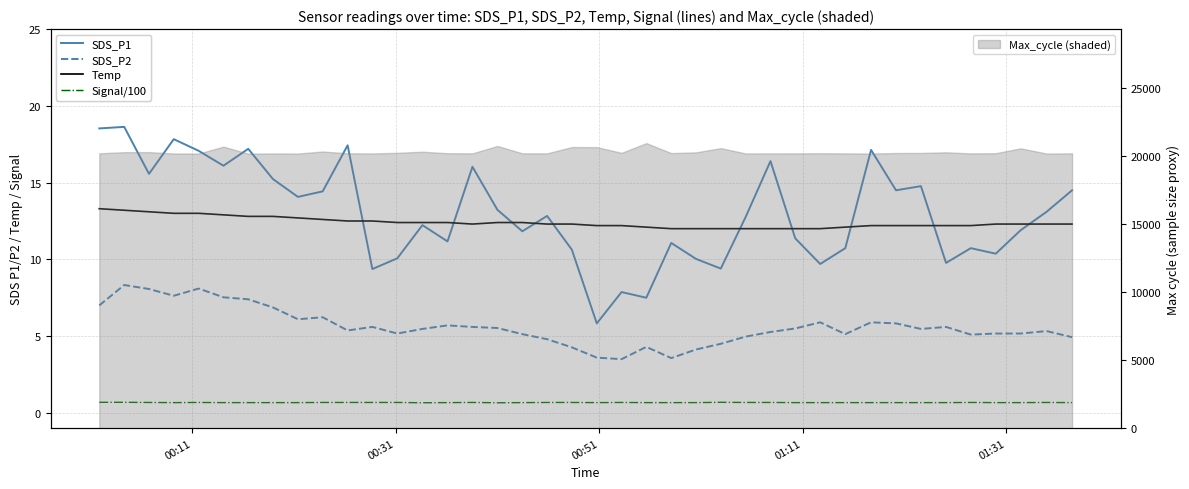

Is the value of Temp at 30 greater than the value of SDS_P1 at 9?

No